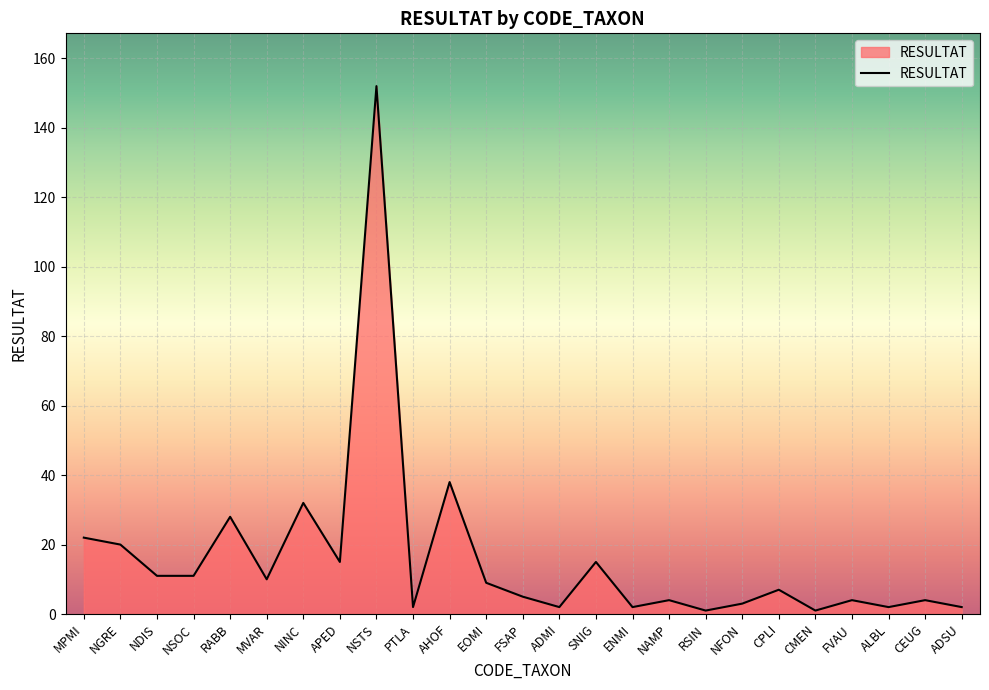

Is it true that the value at CEUG is 4?

True